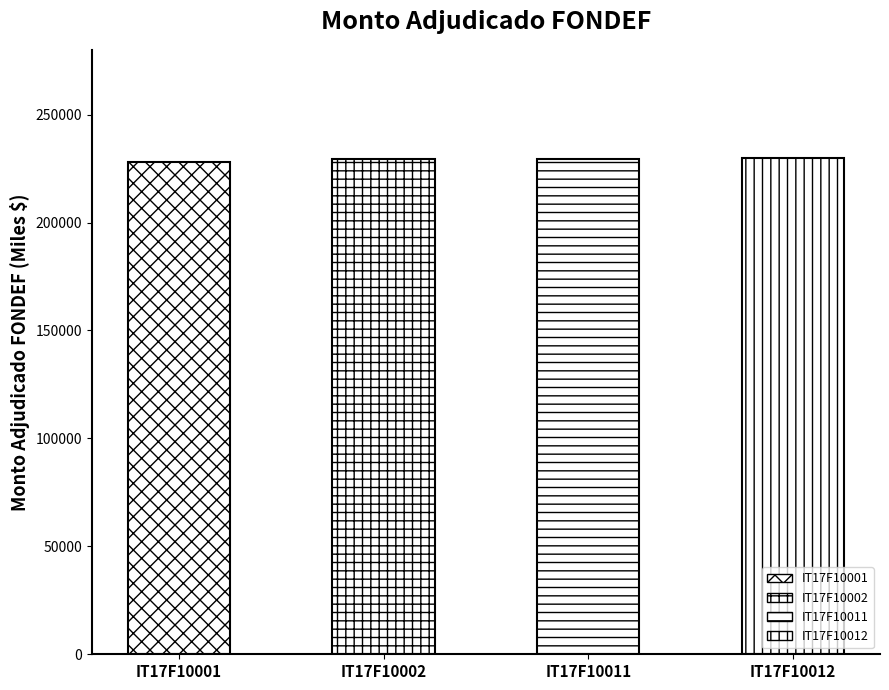

What is the average value?

229159